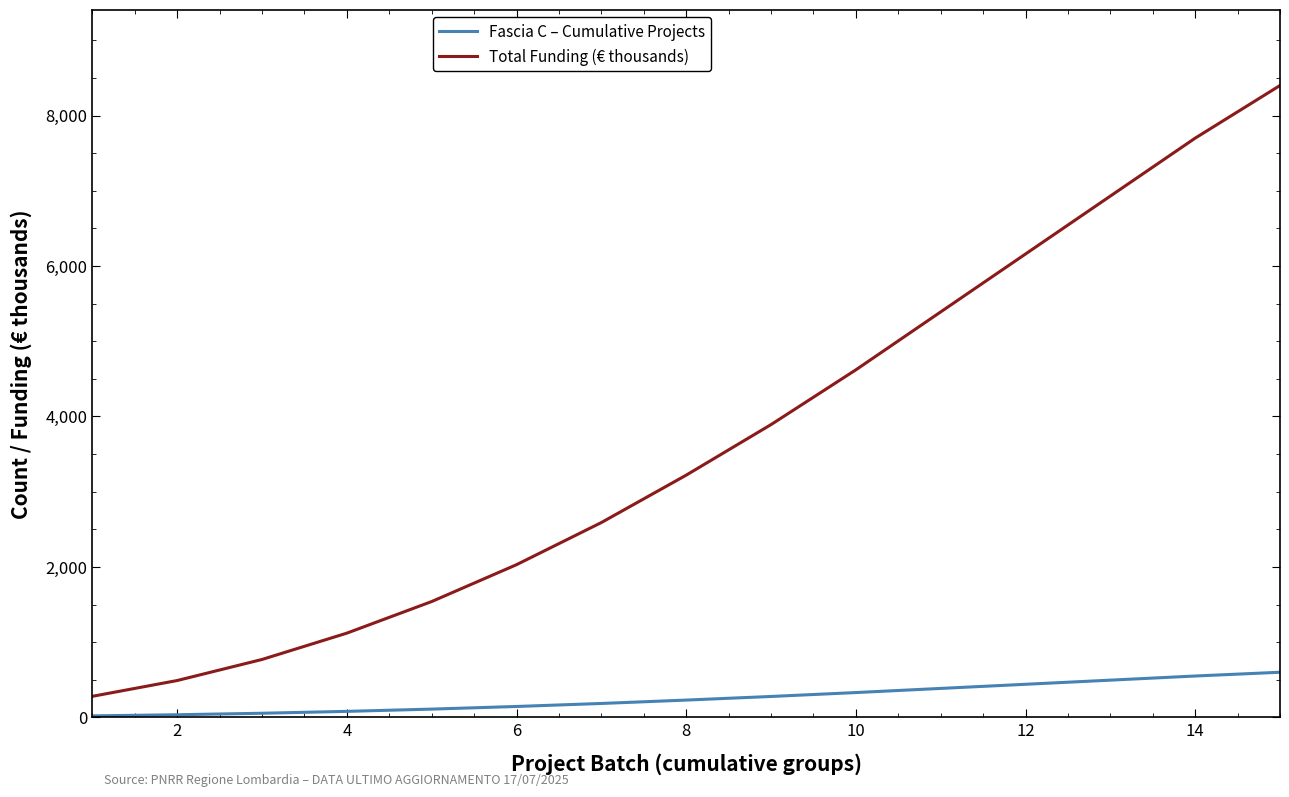

Which series has the widest spread of values?

Total Funding (€ thousands)